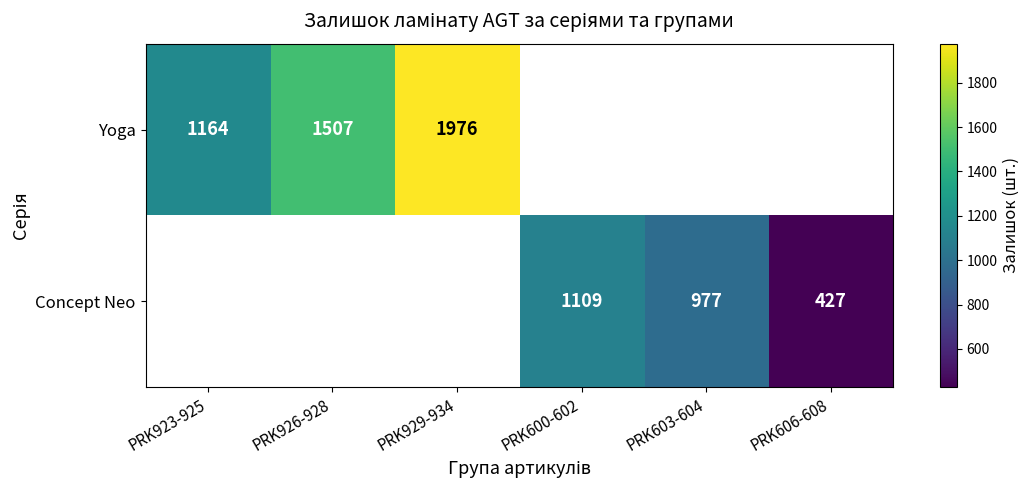

The Concept Neo series shows 334 at PRK603-604. True or false?

False